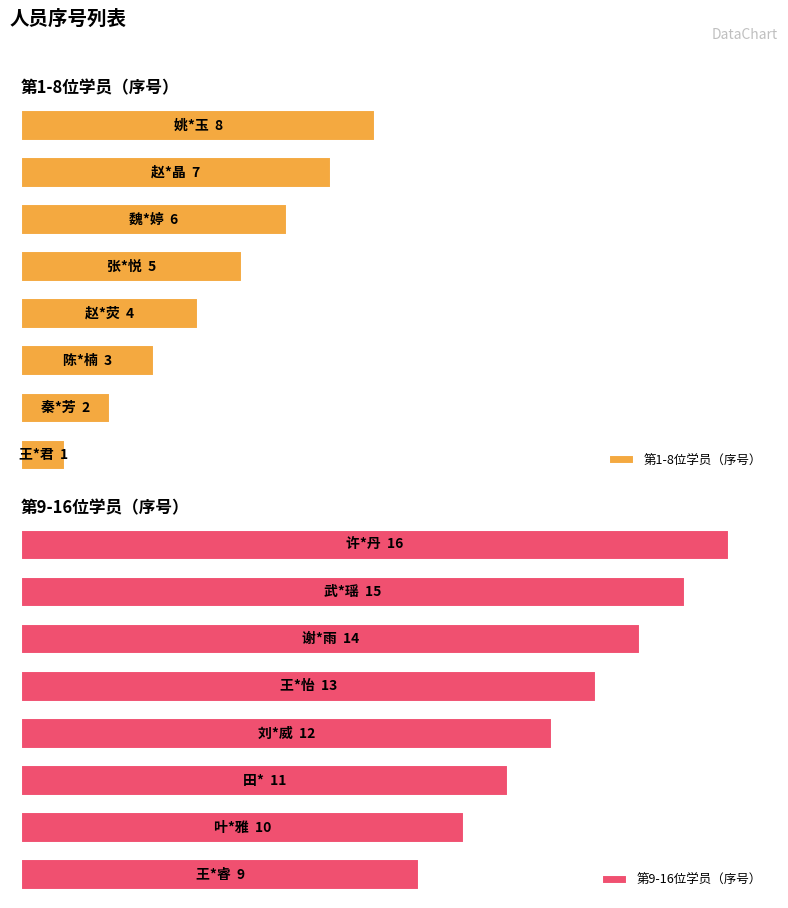

The 第9-16位学员（序号） series shows 25 at 6. True or false?

False